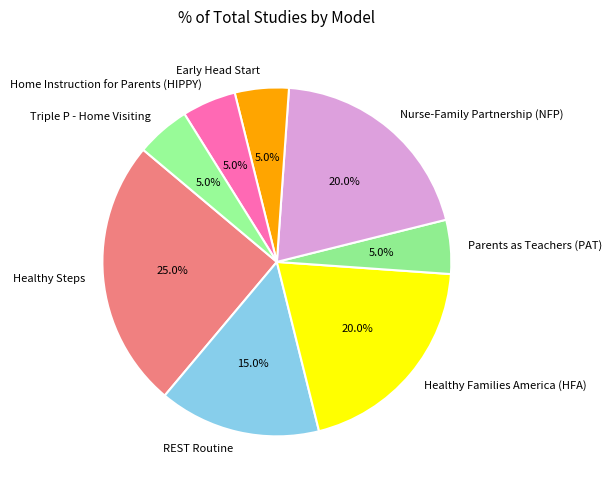

To the nearest percent, what percentage of the pie is Triple P - Home Visiting?

5%